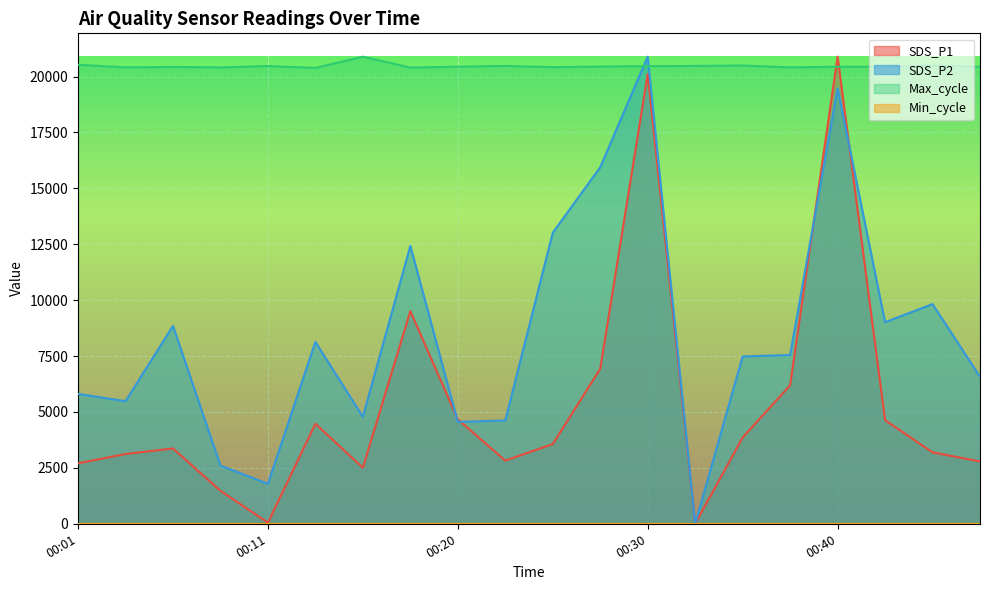

At which category is the sum across all series the highest?

00:30